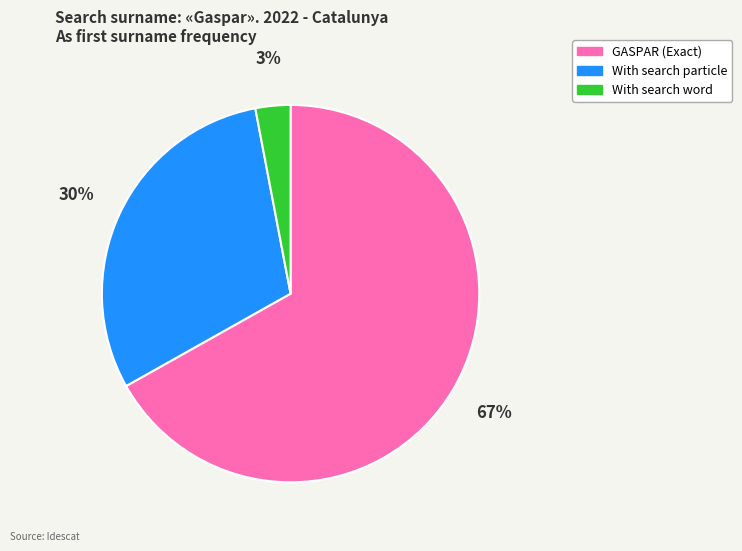

Approximately how many times larger is the value at GASPAR (Exact) compared to With search particle?

2.2